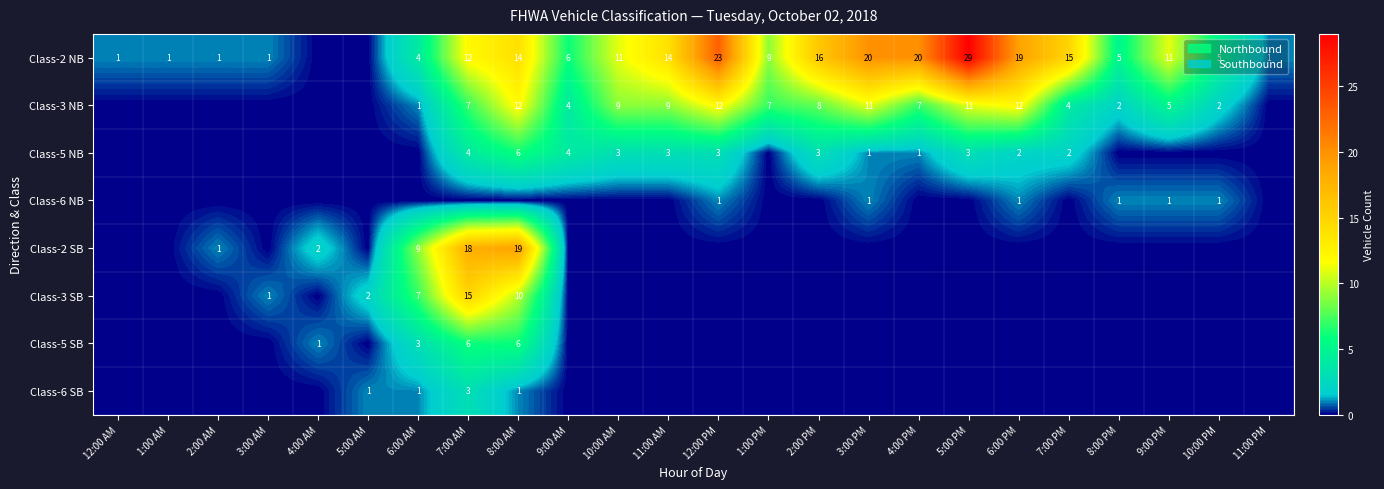

Is it true that Class-3 SB equals 2 at 3:00 AM?

False